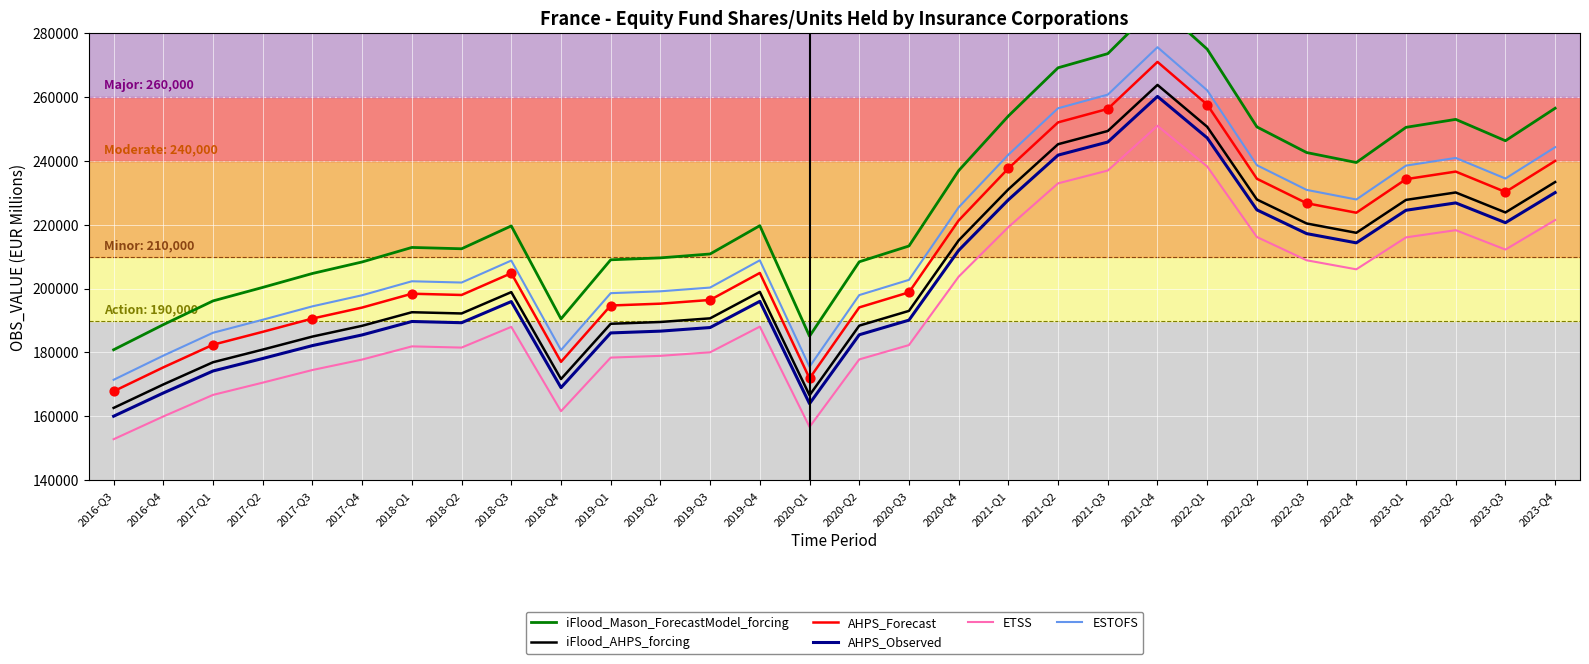

Which series contains the lowest Y value?

ETSS